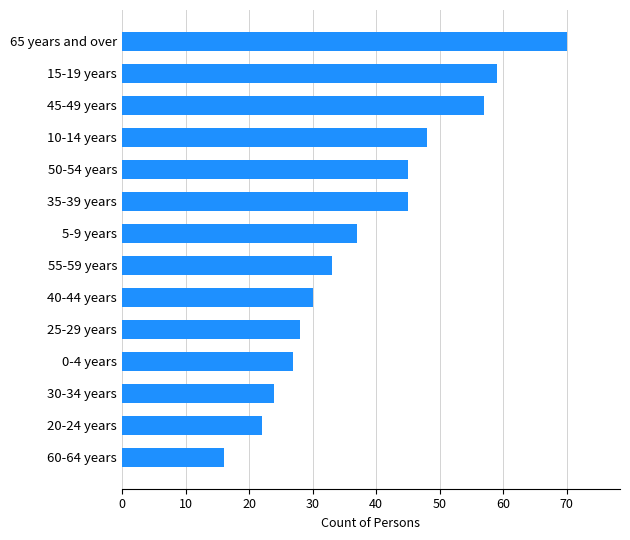

The value at 15-19 years is 31. True or false?

False